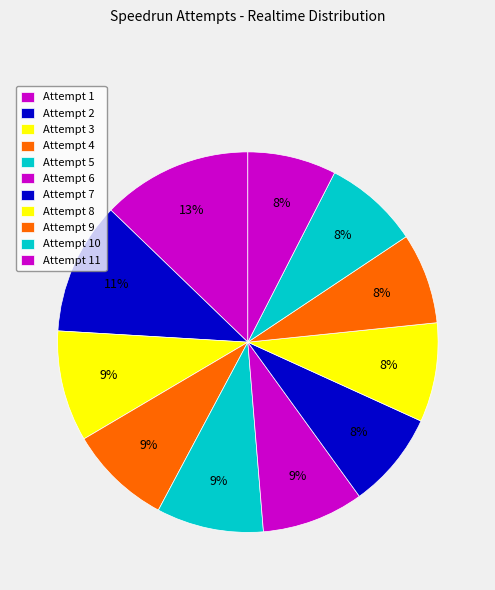

What percentage is the Attempt 1 slice, to the nearest percent?

13%